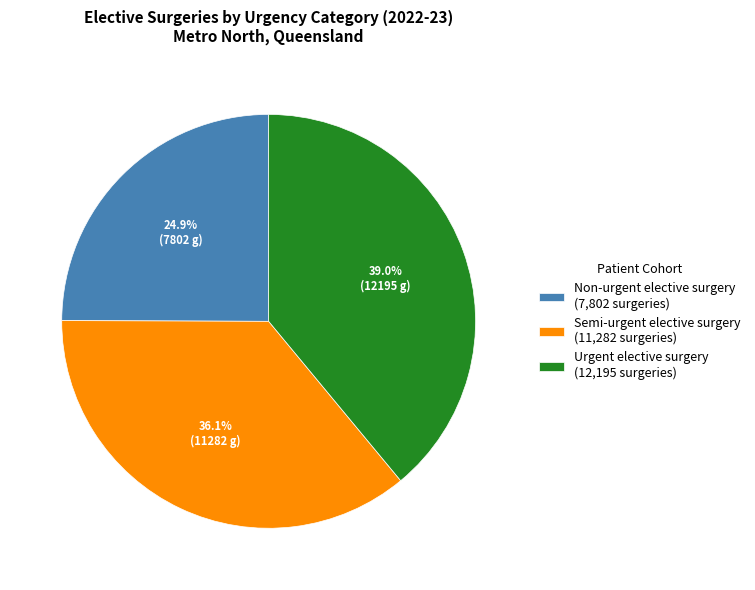

How many slices are in this pie chart?

3